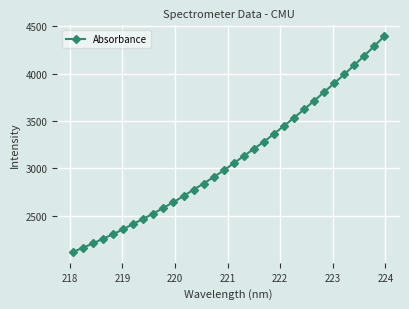

Is this an area chart (filled region under the line)?

No